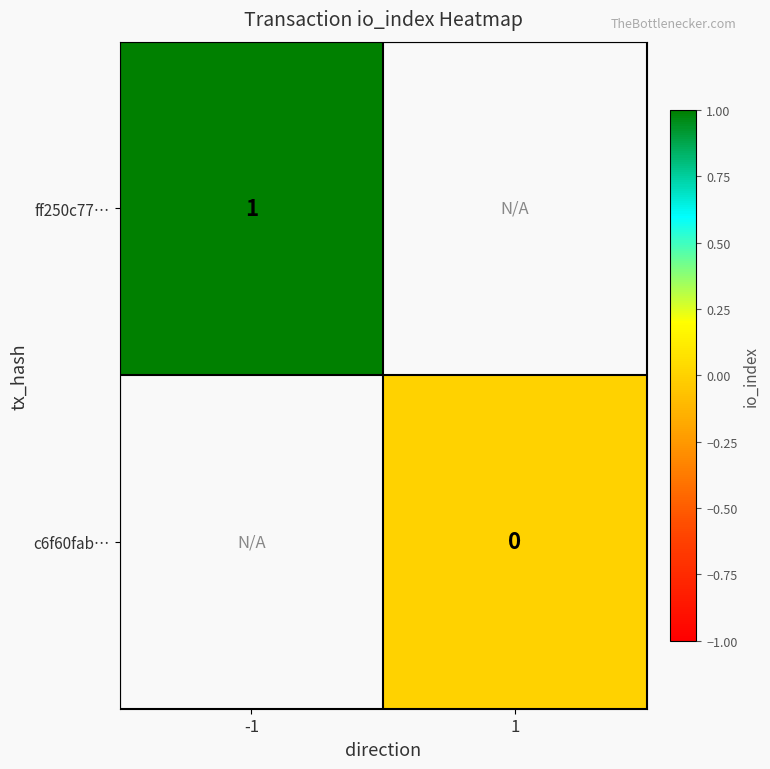

True or false: ff250c77… has a value of 1 at -1.

True